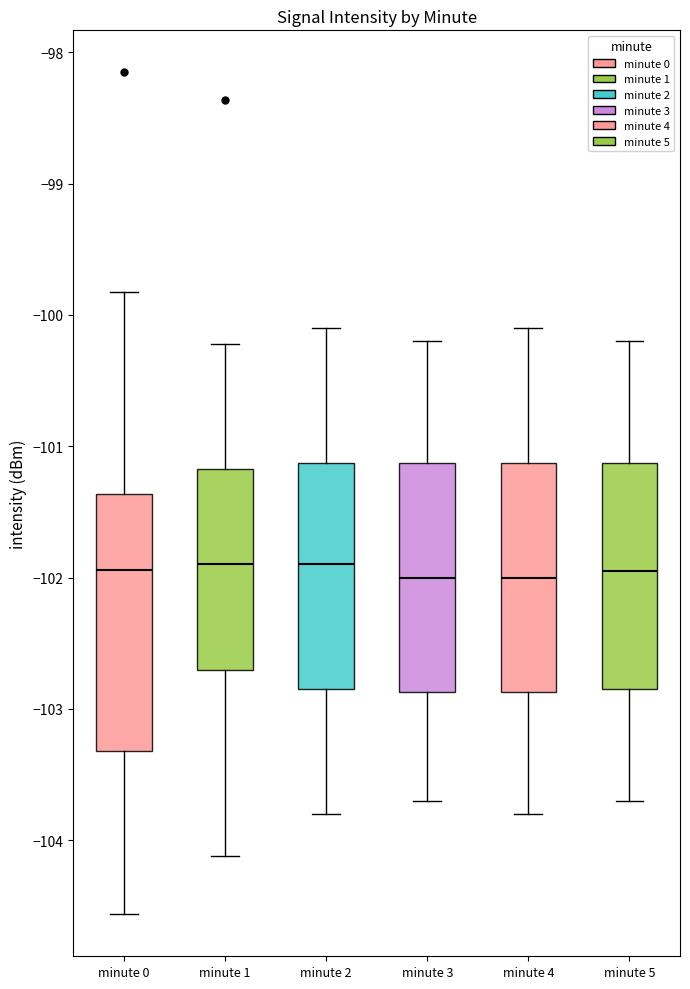

Reading left to right, read every box against the y-axis: the position of its median line, the range the box covers, and the ends of its whiskers. The values are not printed on the chart, so give them approximately, as read against the axis.

minute 0: median -101.9, box -103.3 to -101.4, whiskers -104.6 to -99.8
minute 1: median -101.9, box -102.7 to -101.2, whiskers -104.1 to -100.2
minute 2: median -101.9, box -102.8 to -101.1, whiskers -103.8 to -100.1
minute 3: median -102.0, box -102.9 to -101.1, whiskers -103.7 to -100.2
minute 4: median -102.0, box -102.9 to -101.1, whiskers -103.8 to -100.1
minute 5: median -101.9, box -102.8 to -101.1, whiskers -103.7 to -100.2